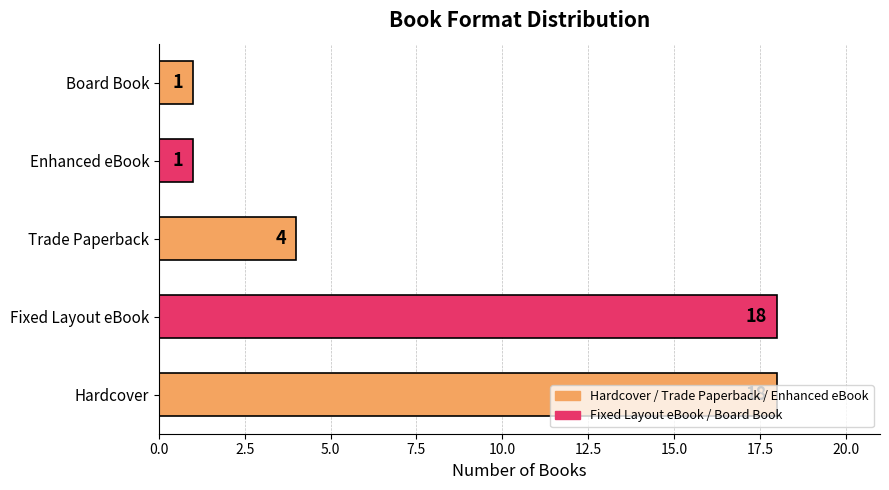

What is the difference between the second highest and second lowest values?

17